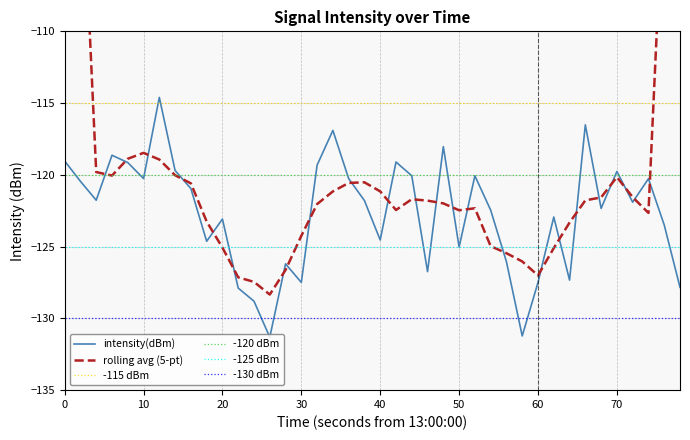

What is the smallest value displayed?

-131.3